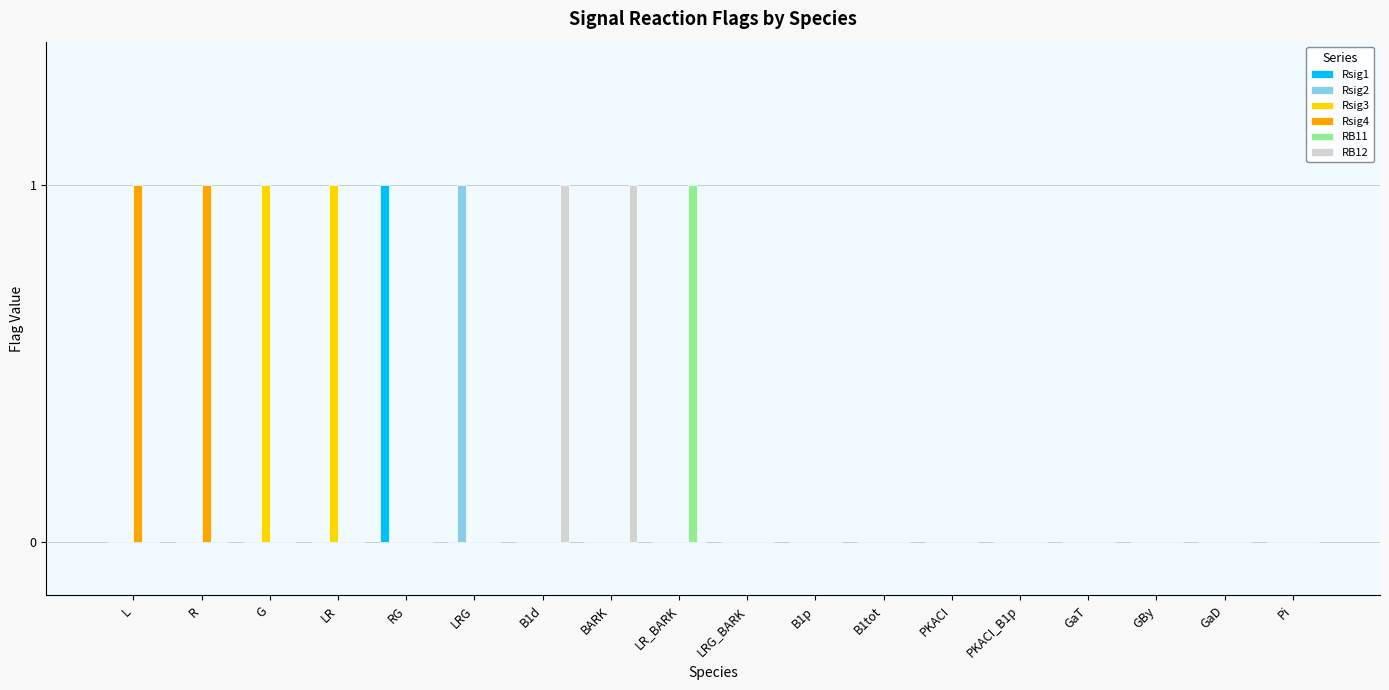

The Rsig4 series shows 0 at LRG_BARK. True or false?

True